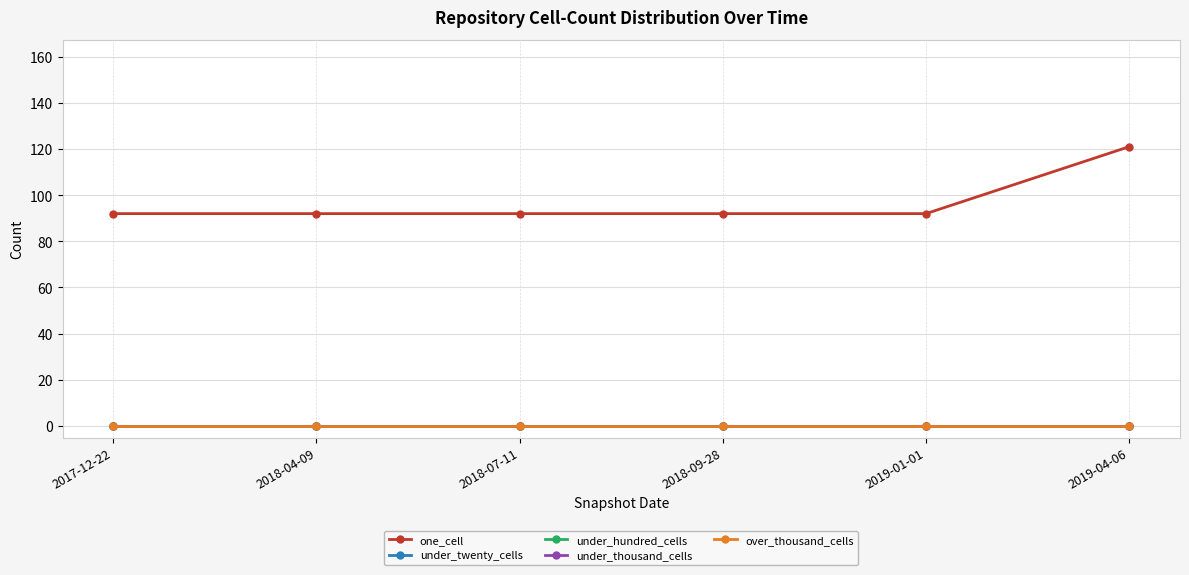

Is this an area chart (filled region under the line)?

No